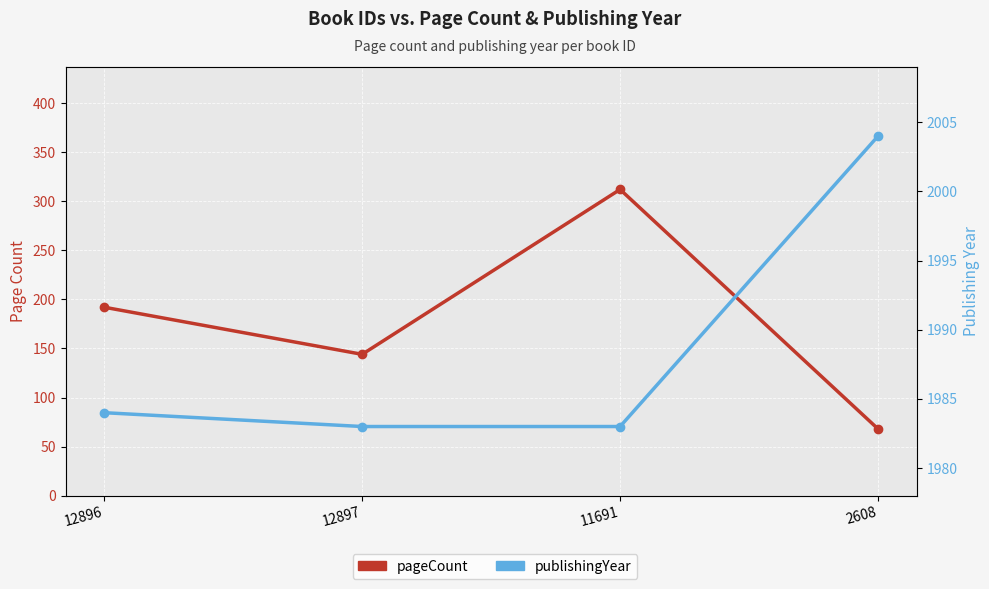

What is the average value of the pageCount series?

179